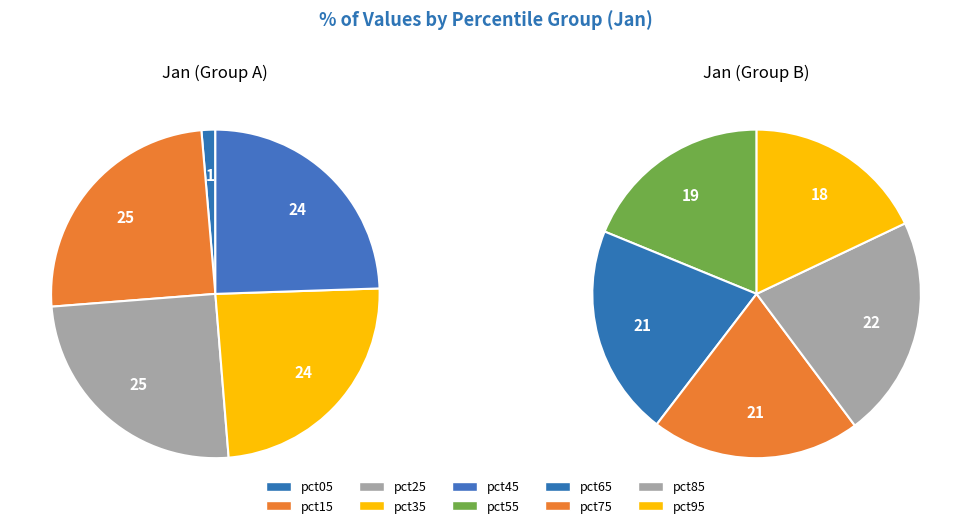

Which category has the smallest portion of the pie?

pct05